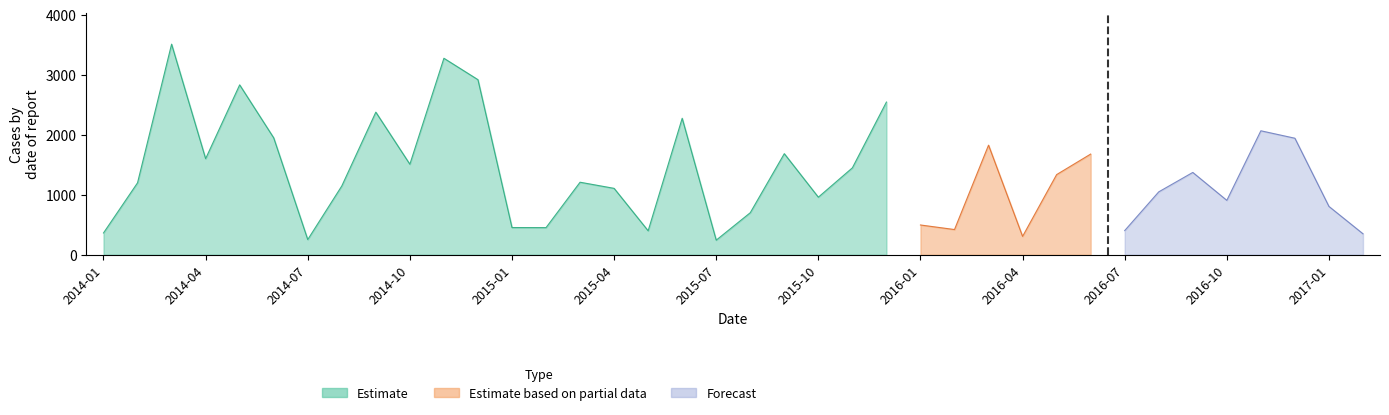

Is it true that the value at 2014-01 is 222.9?

False